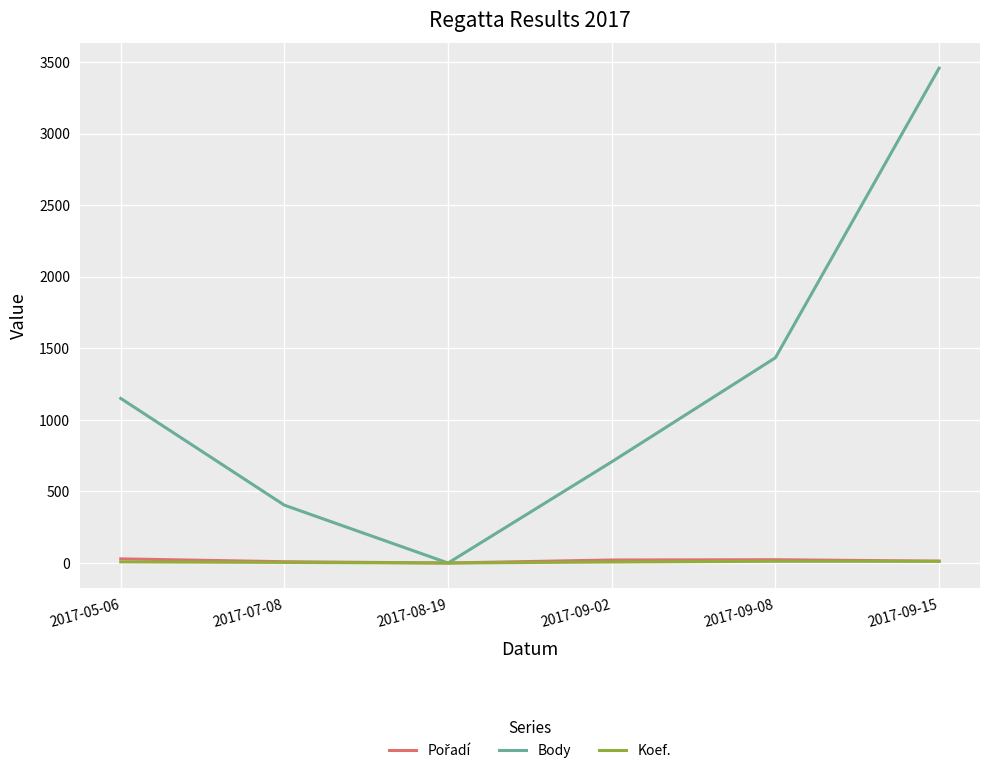

Which series has the widest spread of values?

Body